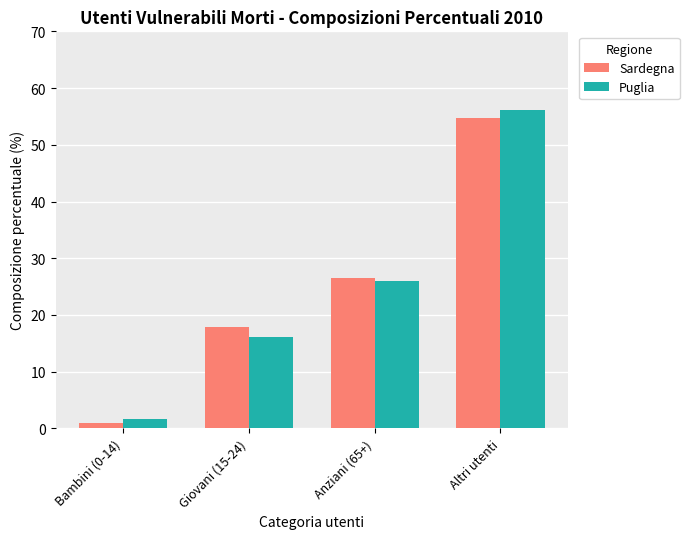

What position from the right is Anziani (65+)?

2